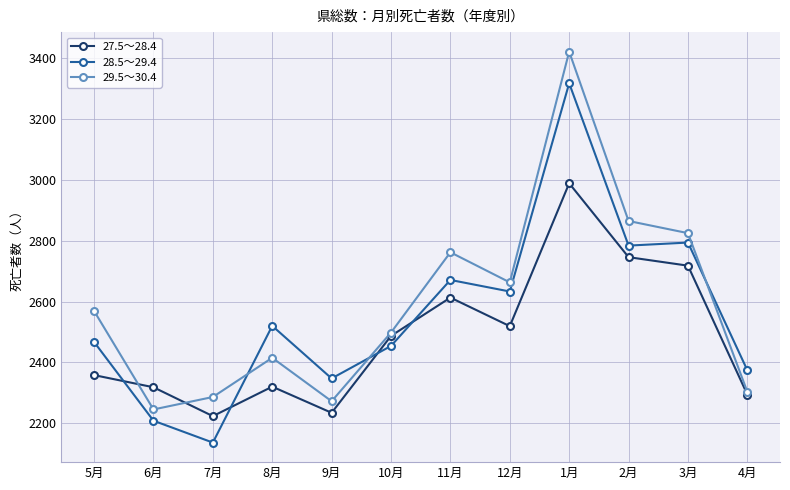

What is the difference between the highest and lowest values at 7月?

150